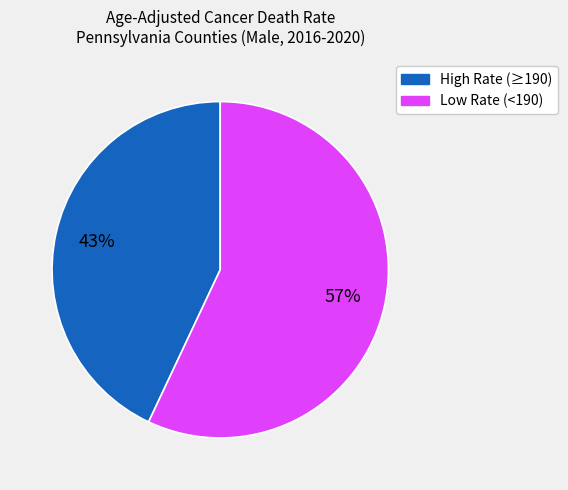

Does any single category account for the majority?

Yes